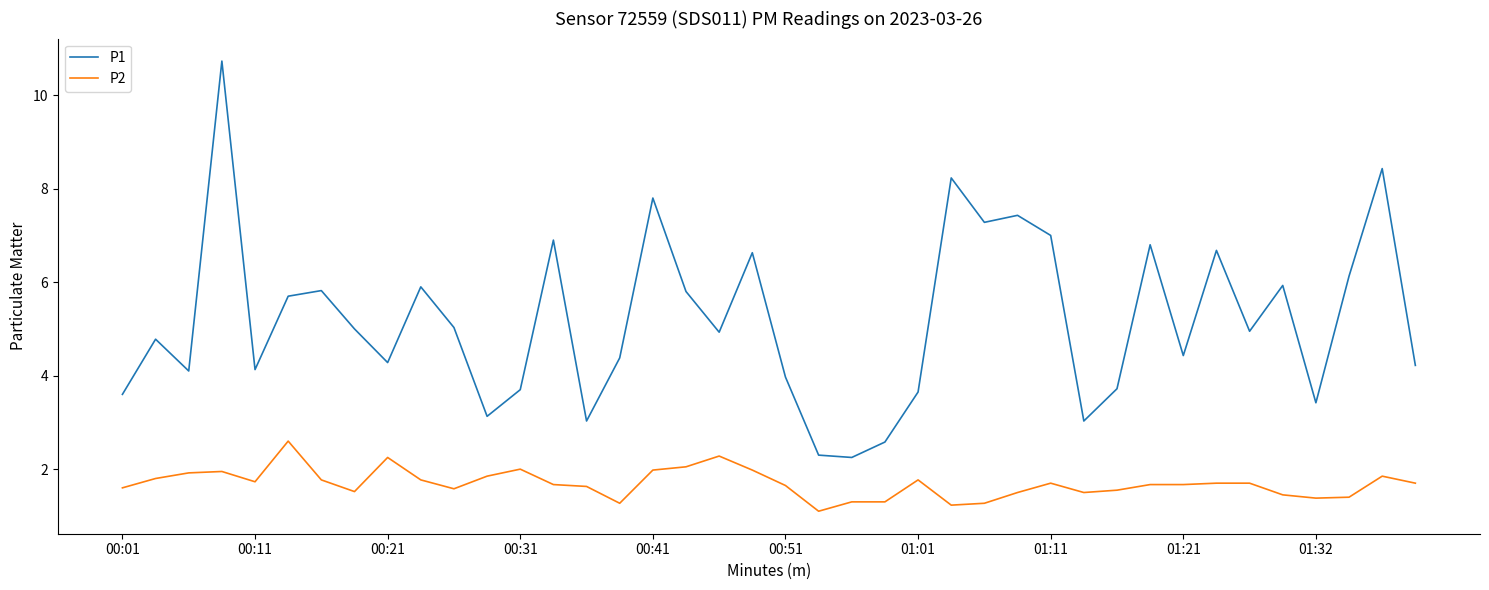

Which series has the largest total across all categories?

P1